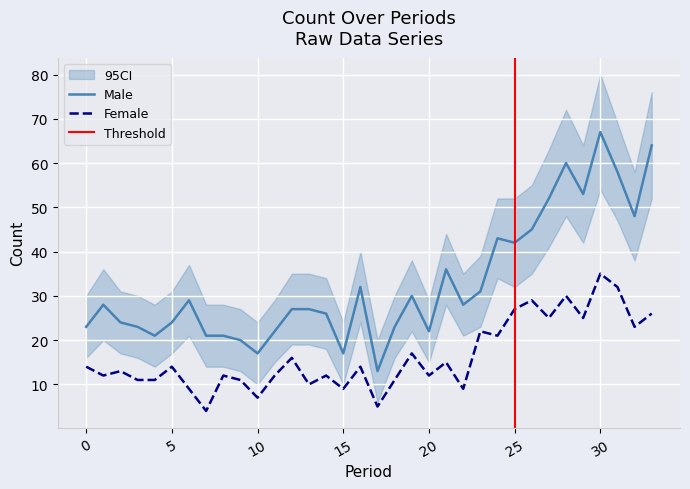

List the series in order of their overall mean, highest first.

Male, Female